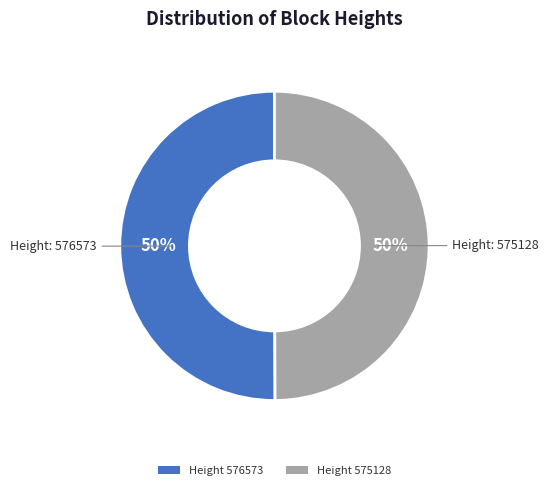

To the nearest percent, what is the average slice percentage?

50%